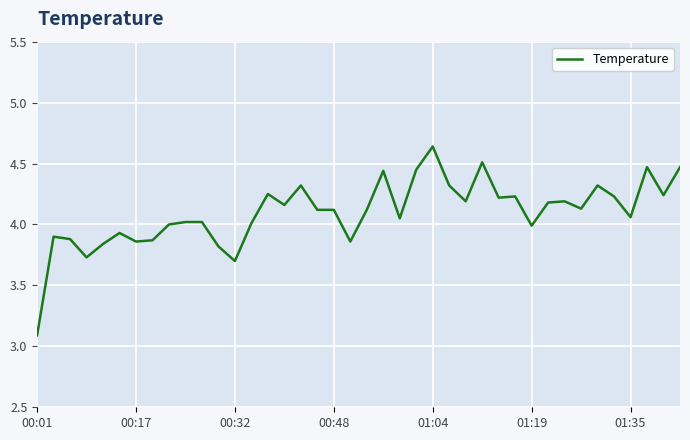

What is the smallest value displayed?

3.1